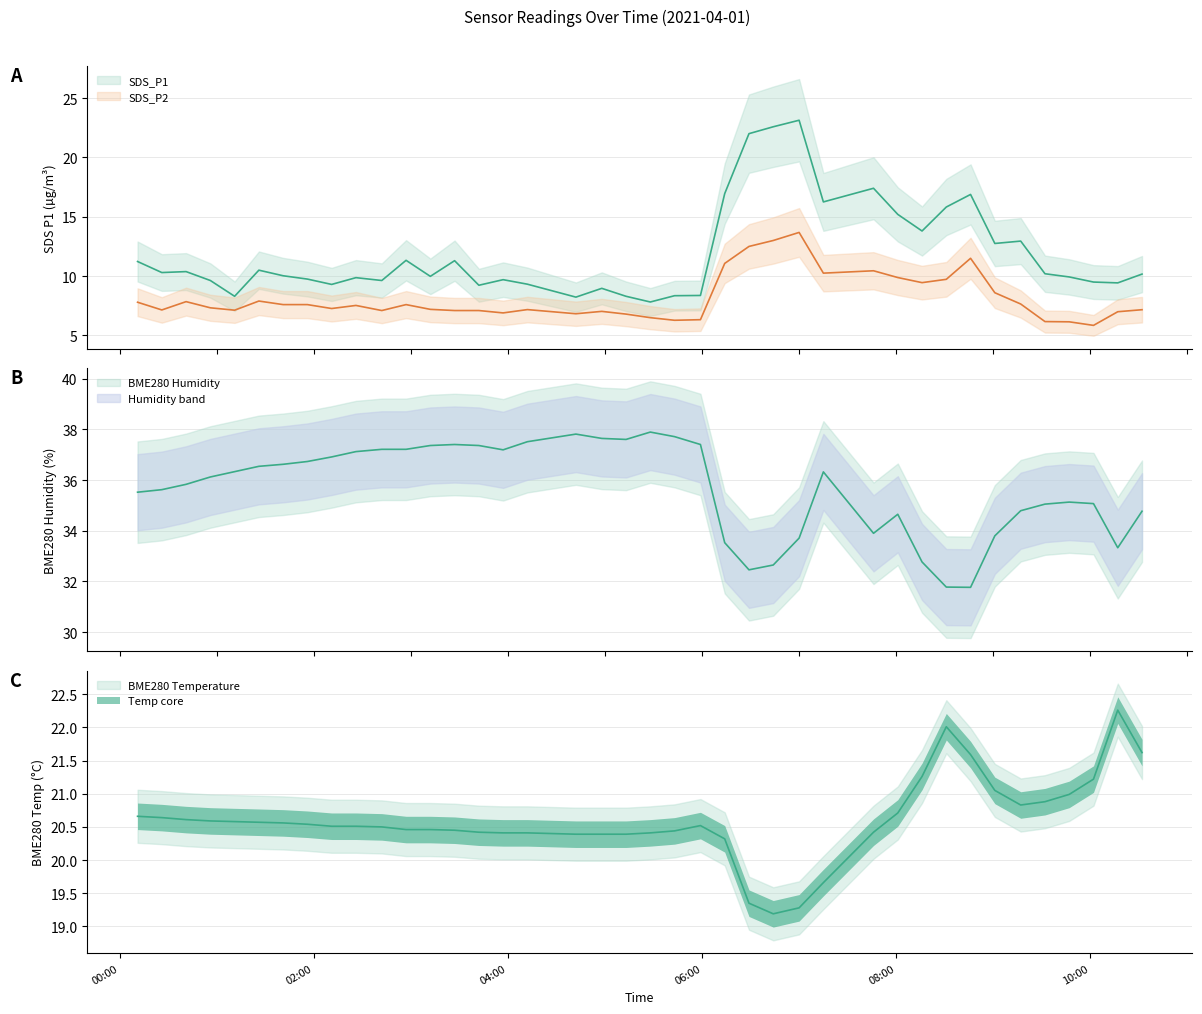

At how many categories does at least one series exceed 18?

40